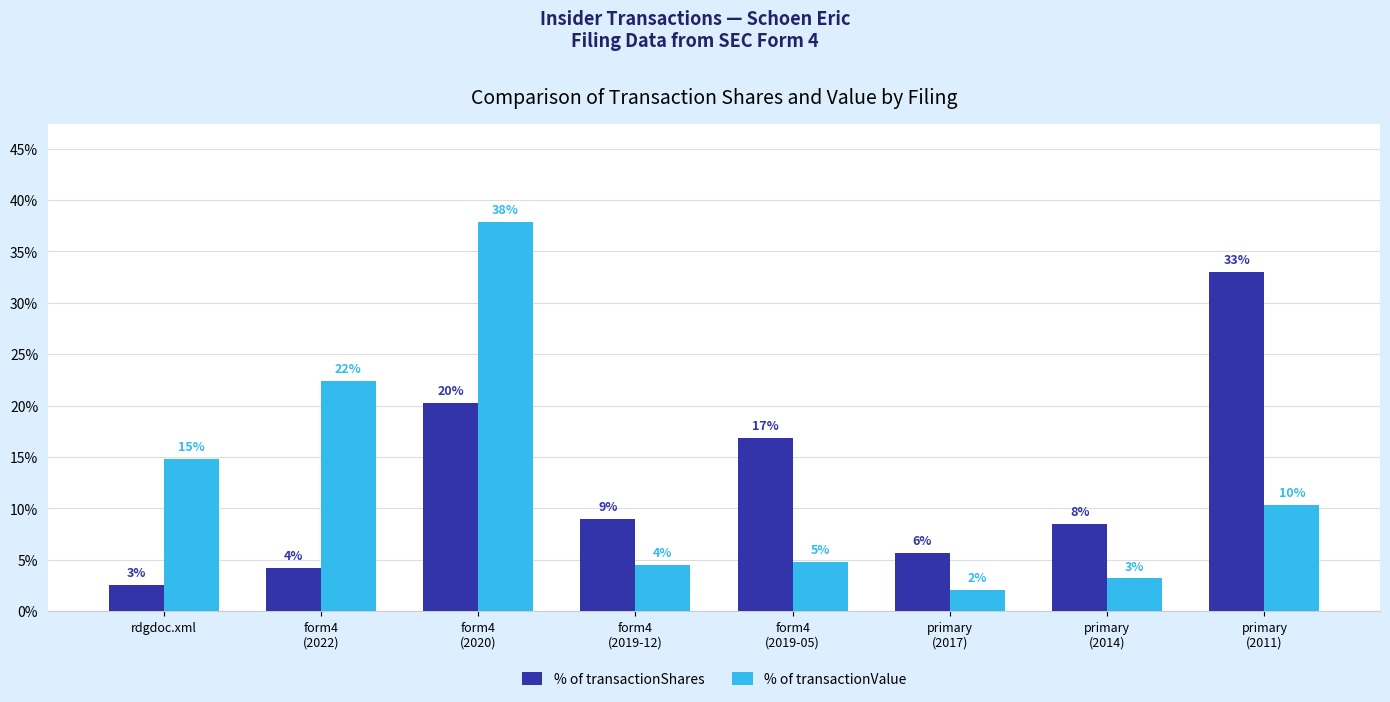

What are all the series names shown in the legend?

% of transactionShares, % of transactionValue